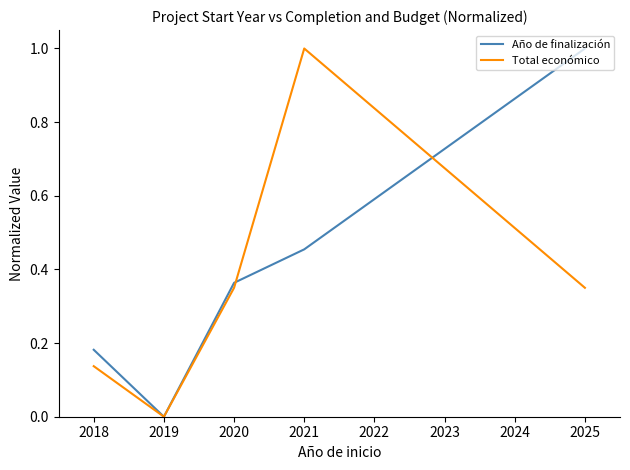

How many Año de finalización values are between 0 and 1?

5